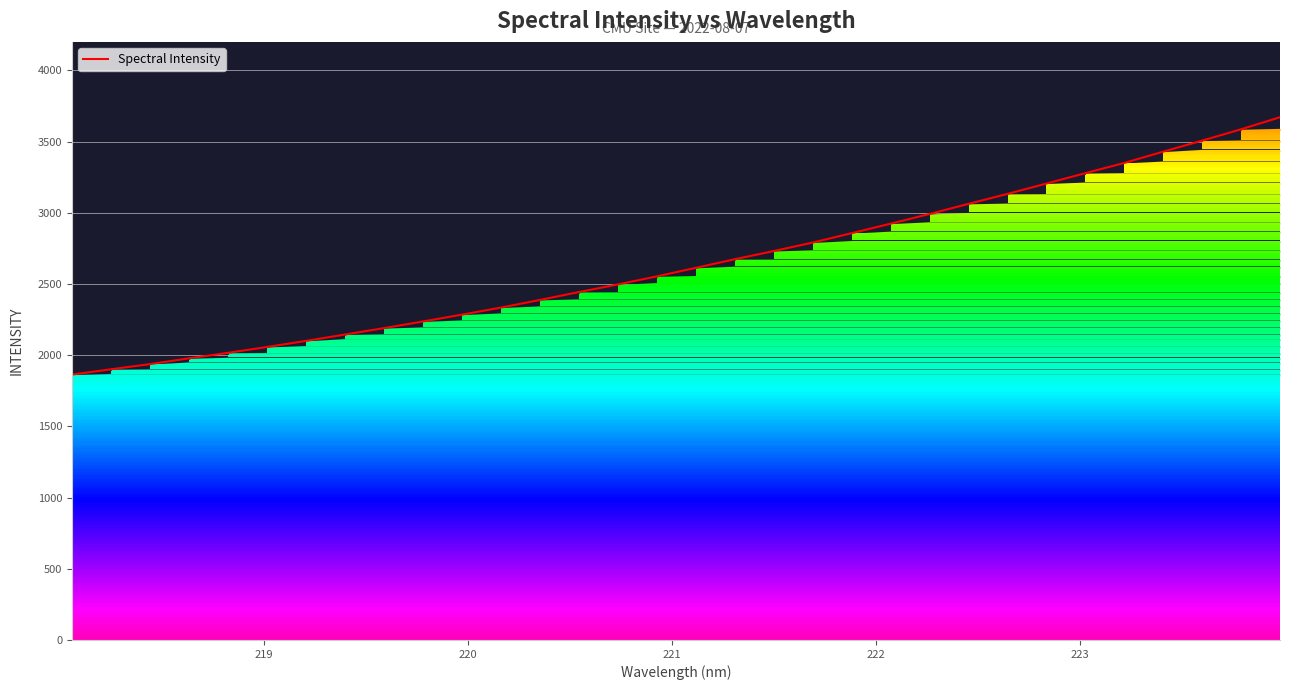

What is the difference between the maximum and minimum values?

1807.0